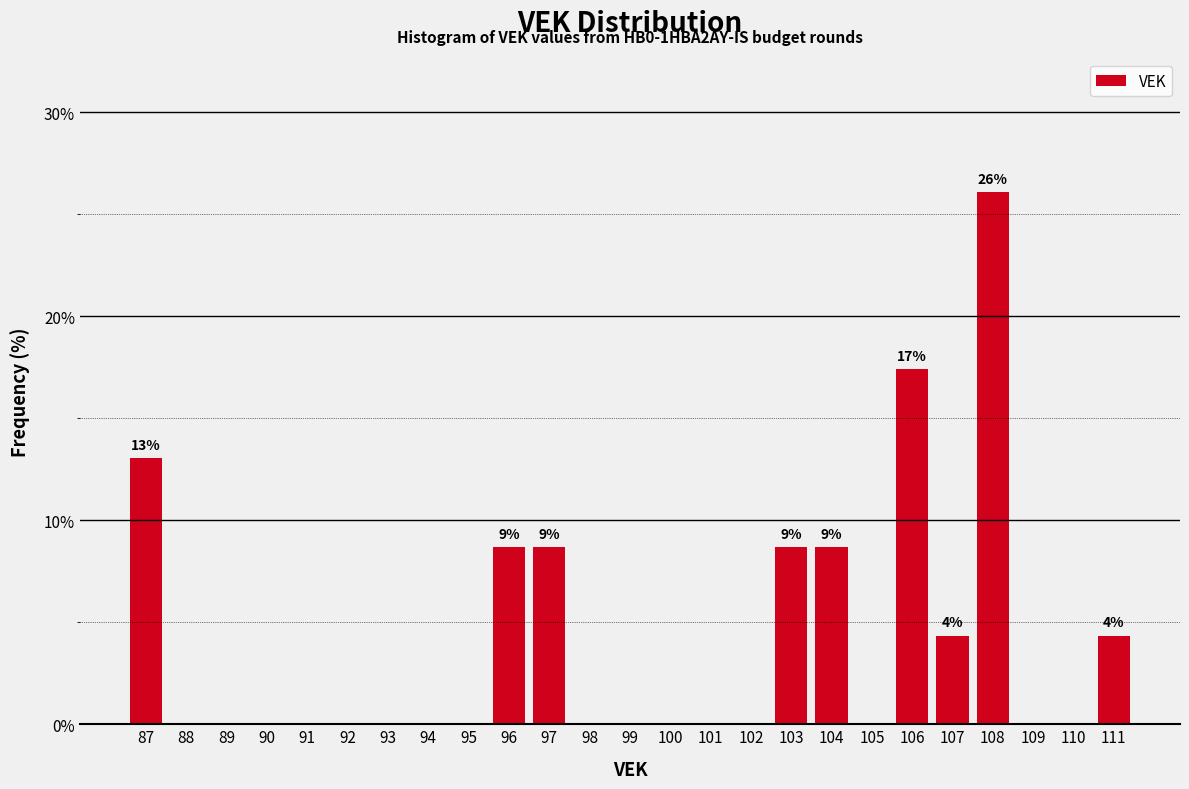

Reading left to right, what are all the values shown in this chart?

87=13.0	88=0.0	89=0.0	90=0.0	91=0.0	92=0.0	93=0.0	94=0.0	95=0.0	96=8.7	97=8.7	98=0.0	99=0.0	100=0.0	101=0.0	102=0.0	103=8.7	104=8.7	105=0.0	106=17.4	107=4.3	108=26.1	109=0.0	110=0.0	111=4.3